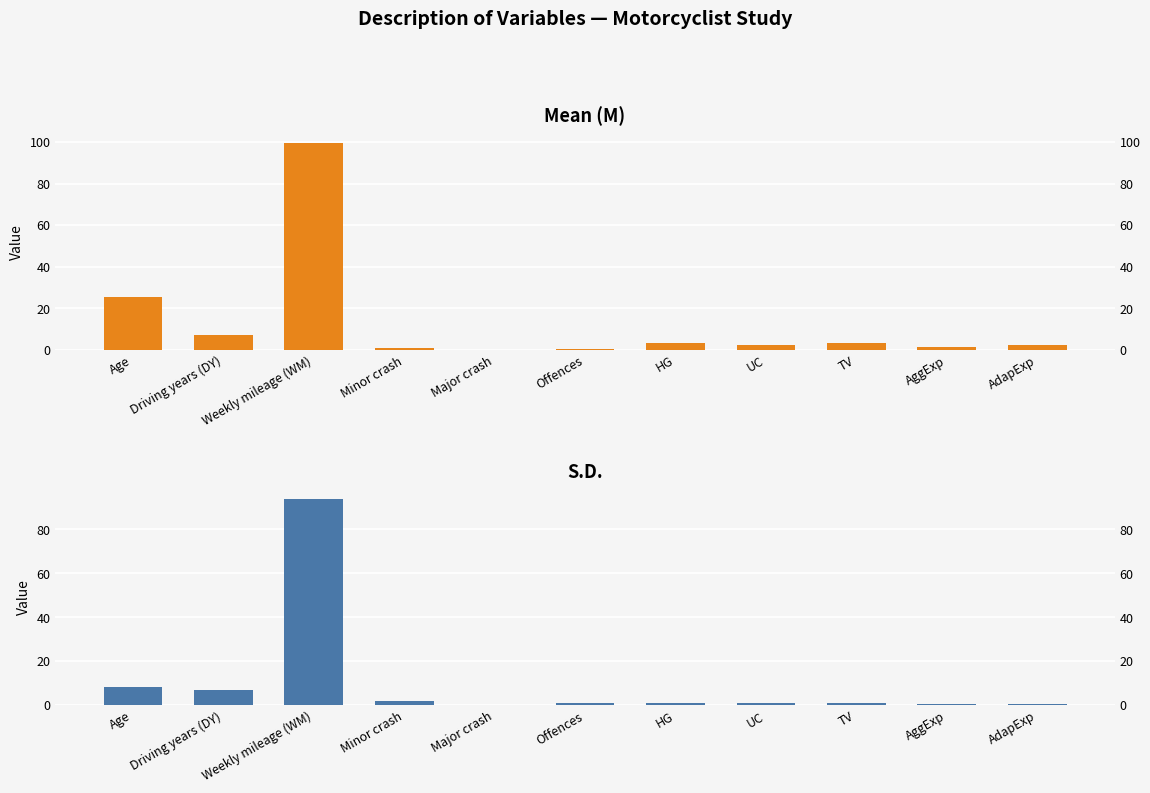

List the series in order of their peak value, lowest first.

S.D., M